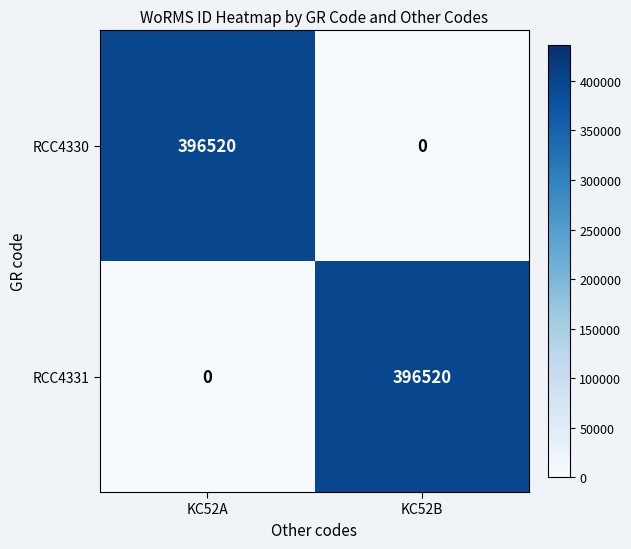

Rank the series at KC52A from lowest to highest value.

RCC4331, RCC4330